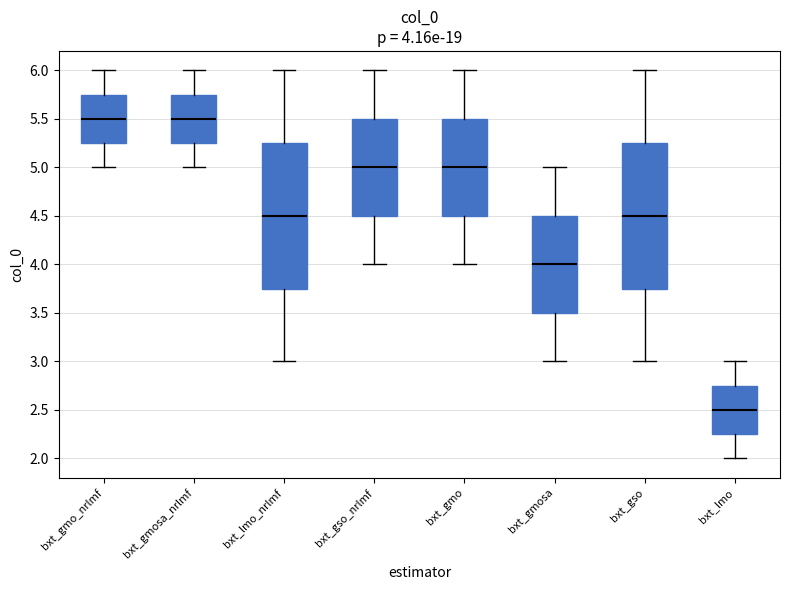

Which box's median line is the lowest?

bxt_lmo